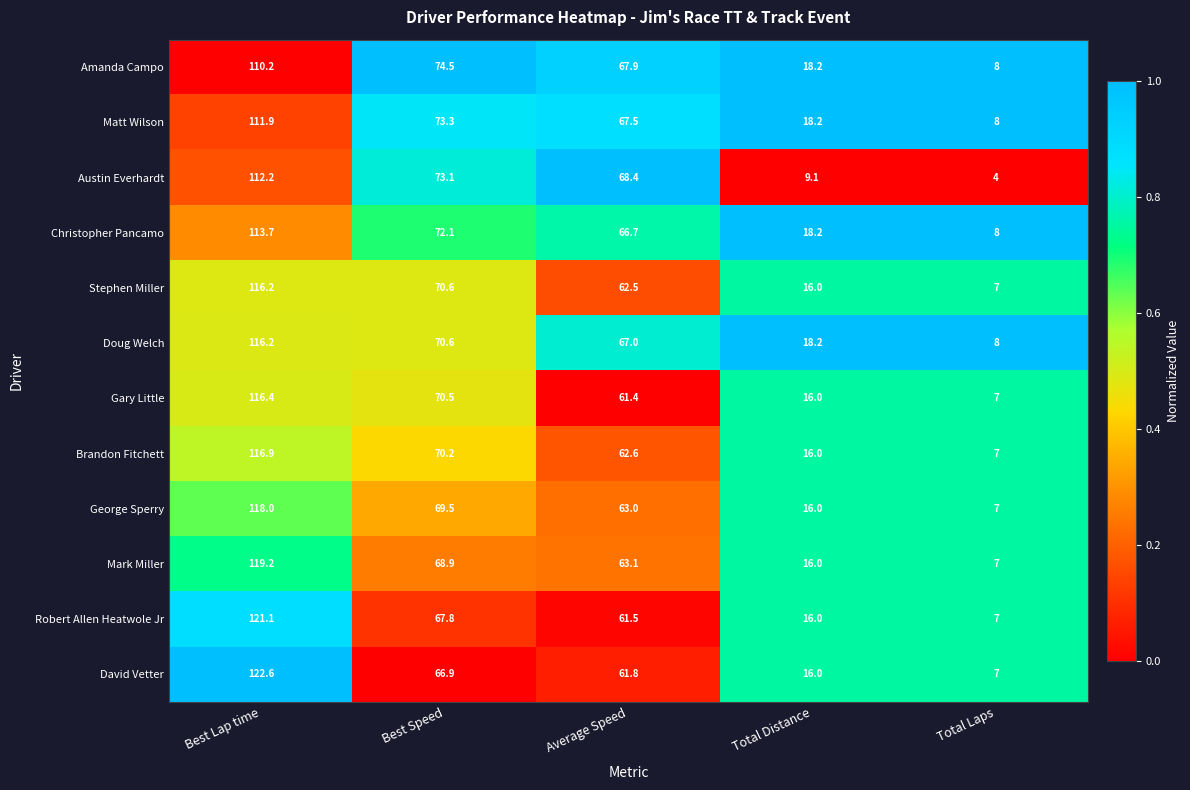

The Matt Wilson series shows 73.3 at Best Speed. True or false?

True